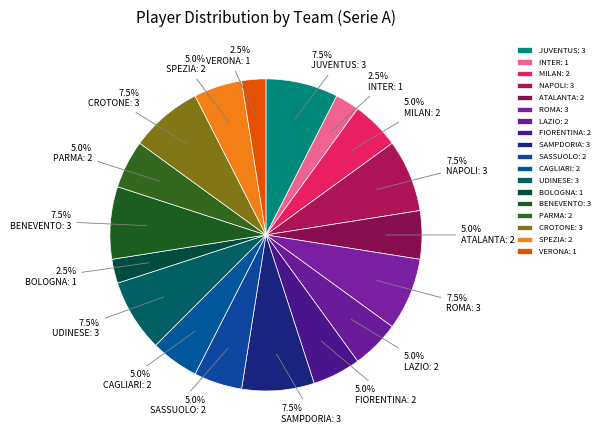

To the nearest percent, what is the difference between the INTER and JUVENTUS slice percentages?

5%